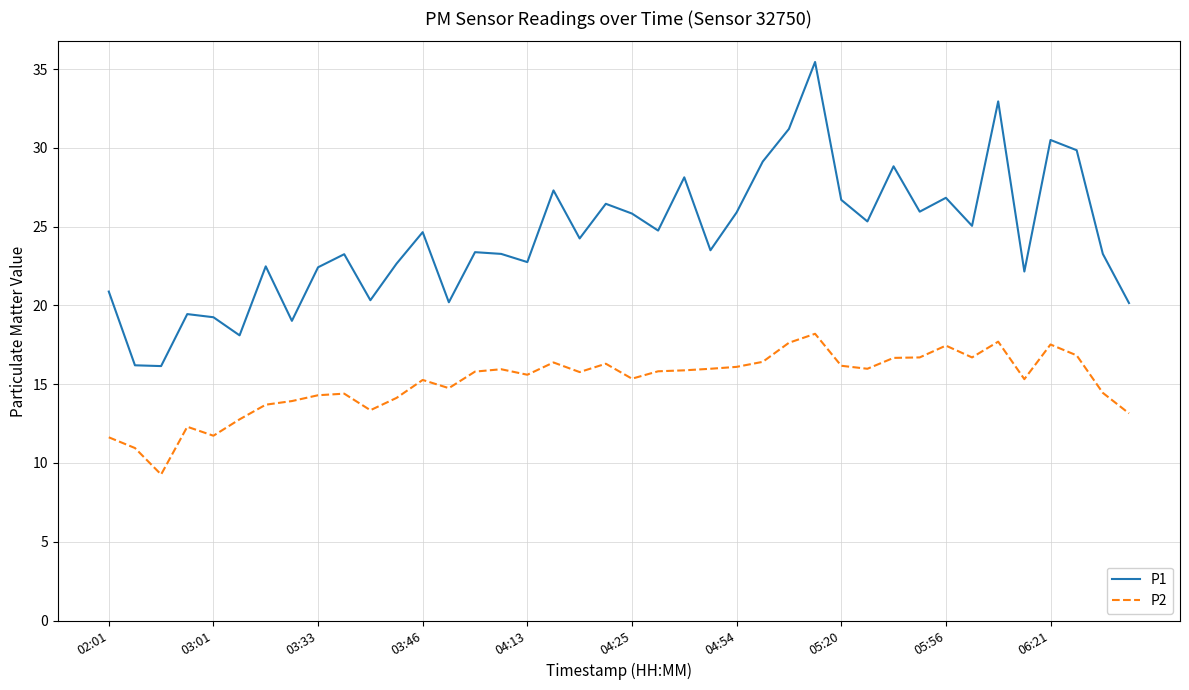

What is the sum of all P1 values?

973.9